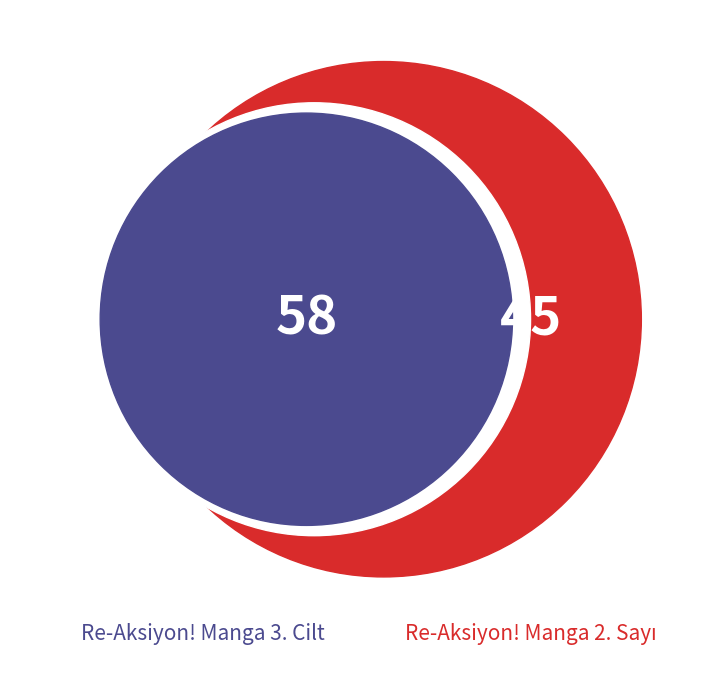

Which slice is the smallest?

Re-Aksiyon! Manga 2. Sayı